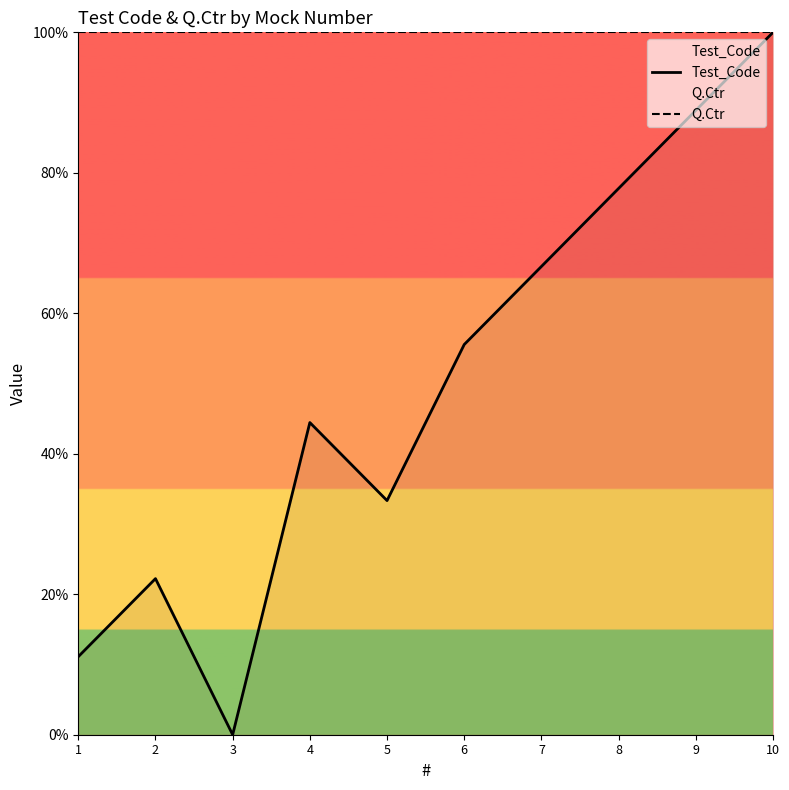

Reading left to right, what are all the values shown in this chart?

Test_Code: 11.1	22.2	0.0	44.4	33.3	55.6	66.7	77.8	88.9	100.0
Q.Ctr: 100.0	100.0	100.0	100.0	100.0	100.0	100.0	100.0	100.0	100.0